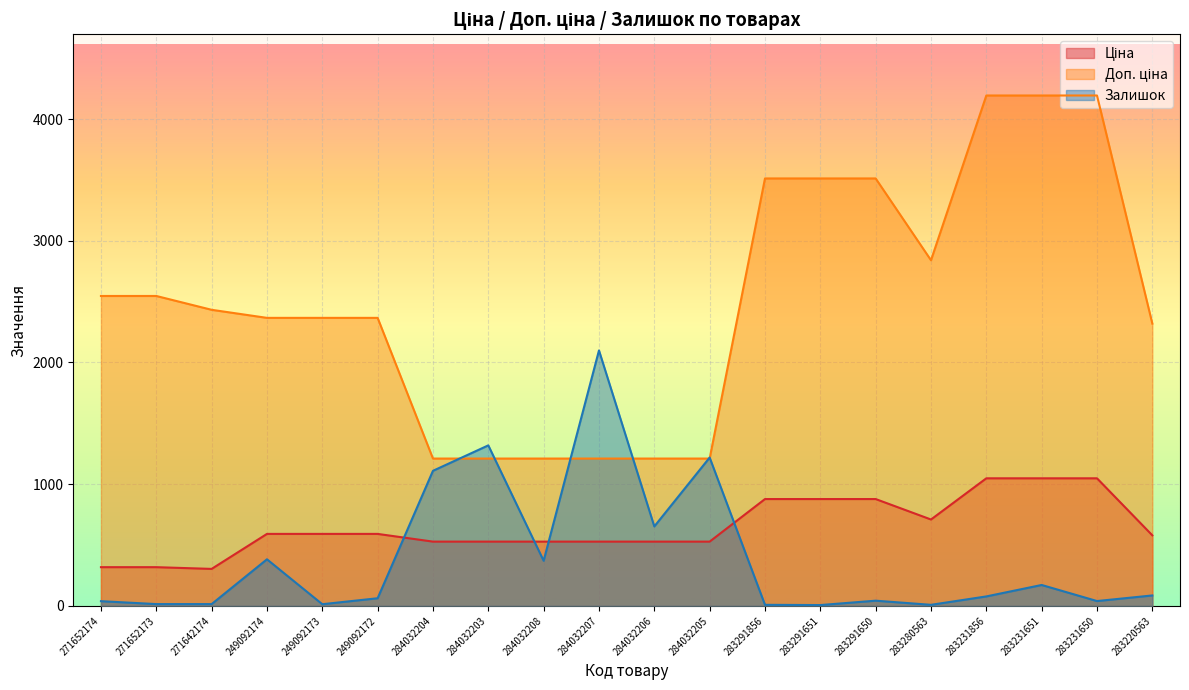

Does the chart display data point markers on the line(s)?

No